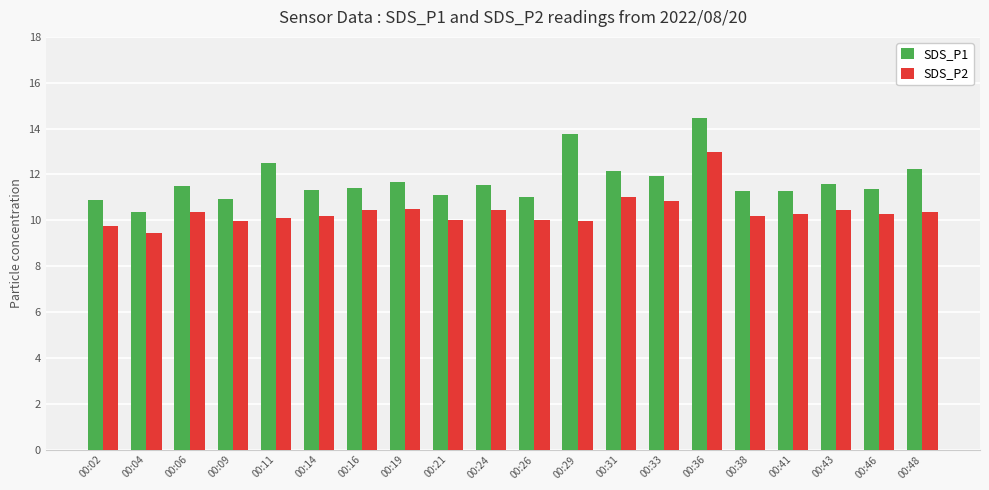

What is the difference between the highest and lowest values at 00:02?

1.1